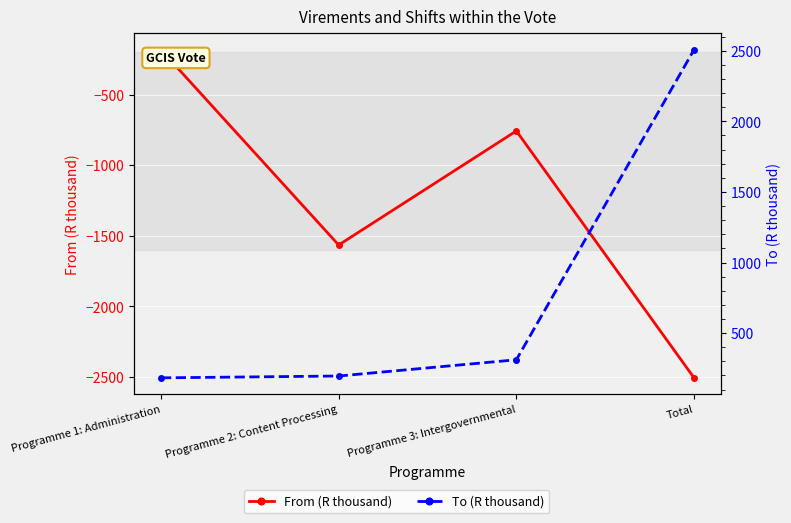

True or false: To (R thousand) and From (R thousand) cross at least once.

False